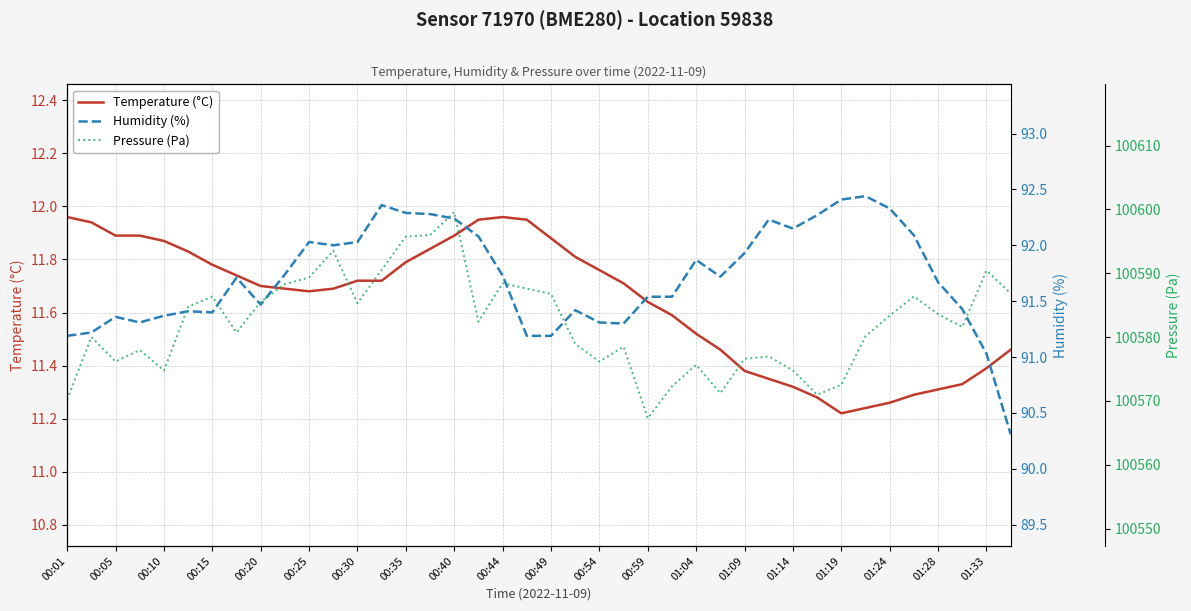

The Temperature (°C) series shows 11.9 at 00:40. True or false?

True